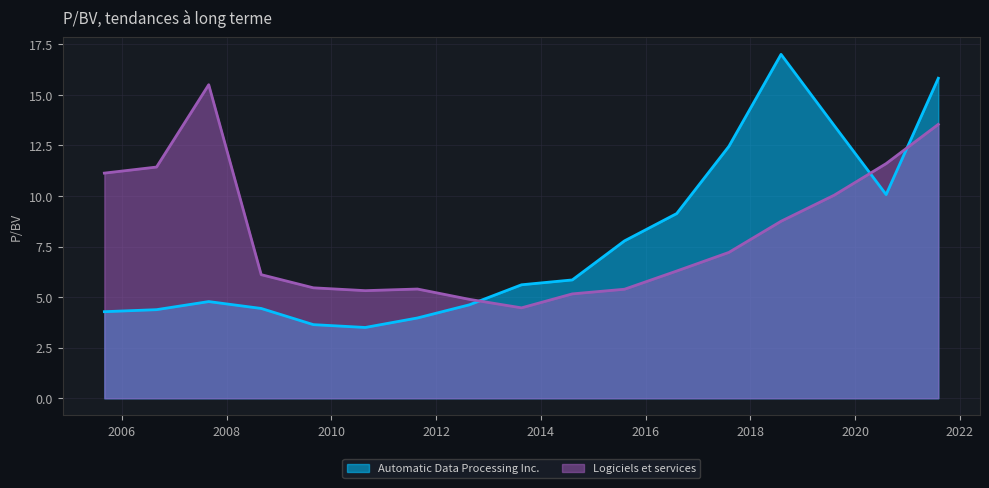

Between 2012-08-20 and 2018-08-03, which is larger?

2018-08-03